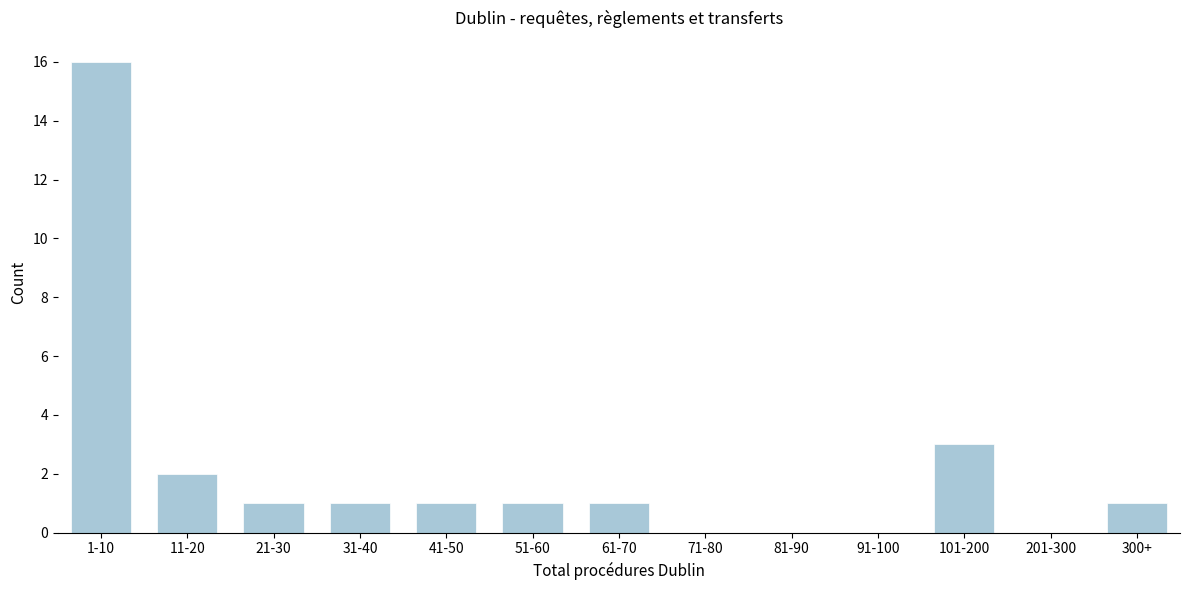

Reading left to right, extract all data points from this chart.

1-10=16	11-20=2	21-30=1	31-40=1	41-50=1	51-60=1	61-70=1	71-80=0	81-90=0	91-100=0	101-200=3	201-300=0	300+=1